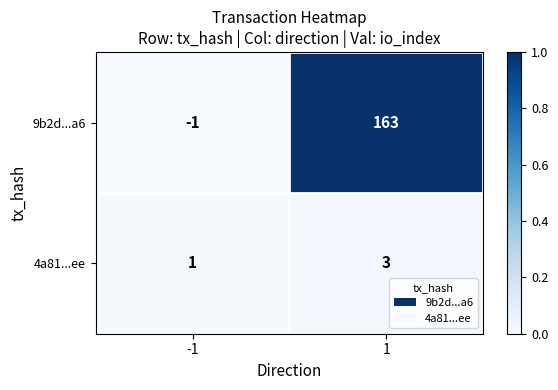

The value of 9b2d...a6 at 1 is 64. True or false?

False